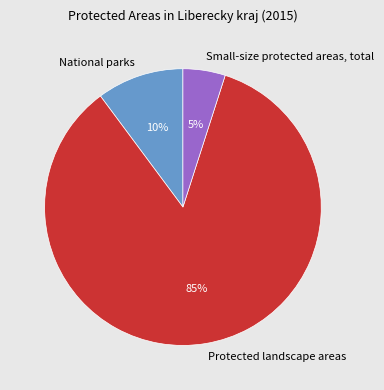

Does any single category account for the majority?

Yes